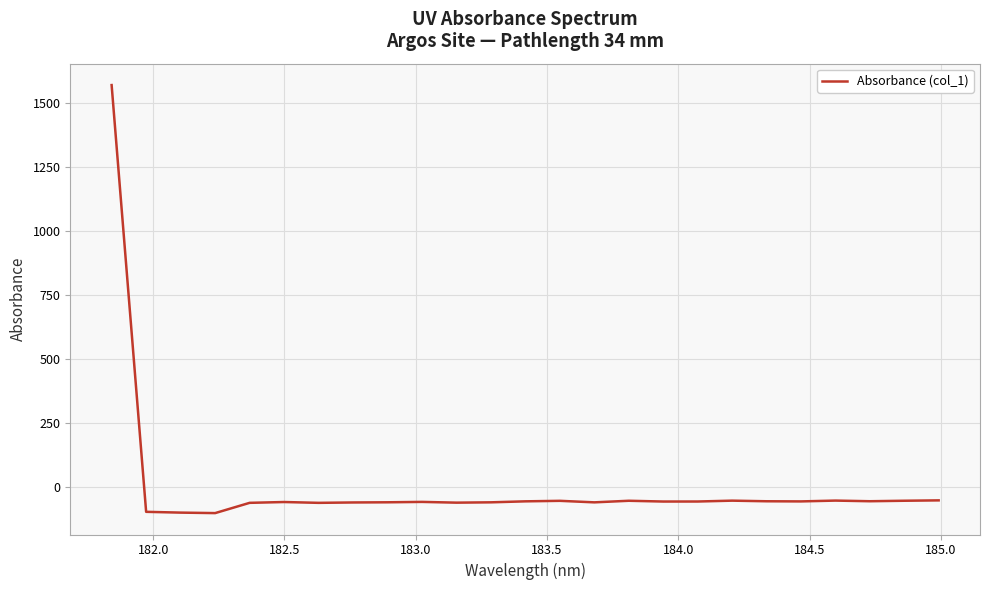

What is the maximum value shown in the chart?

1568.2